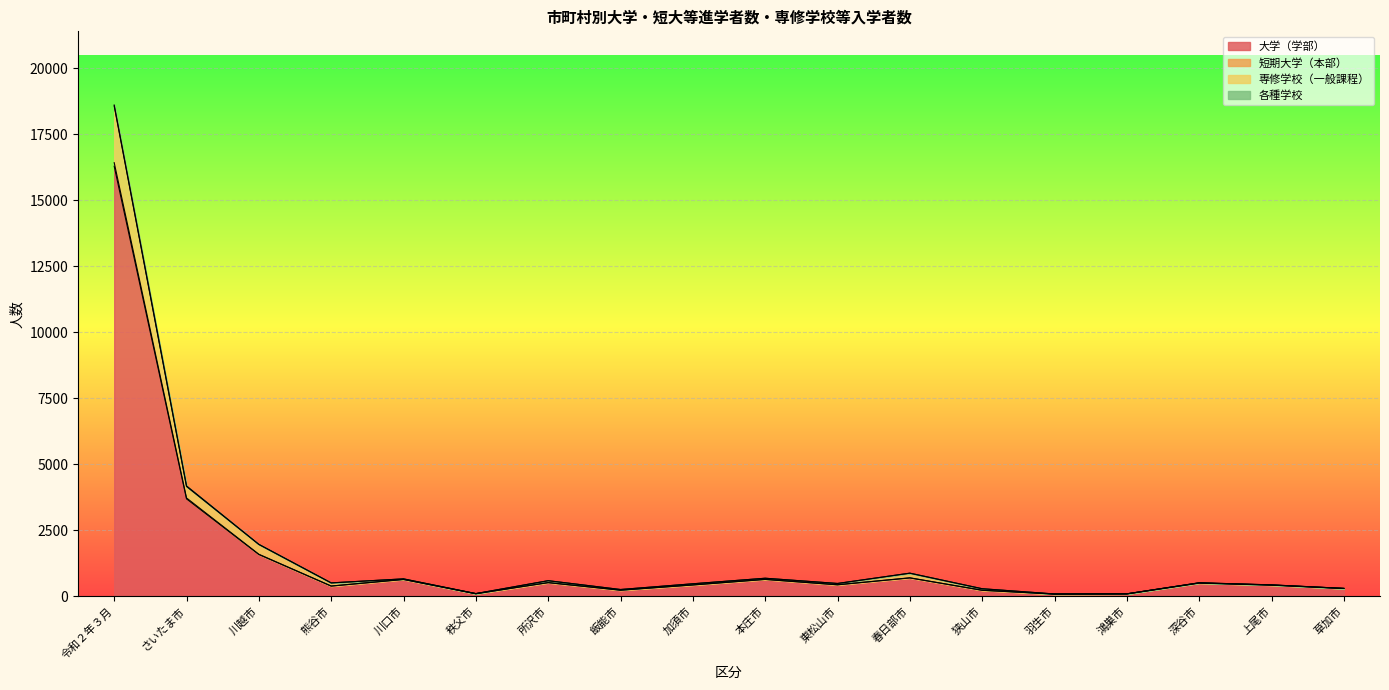

At which category is the sum across all series the highest?

令和２年３月